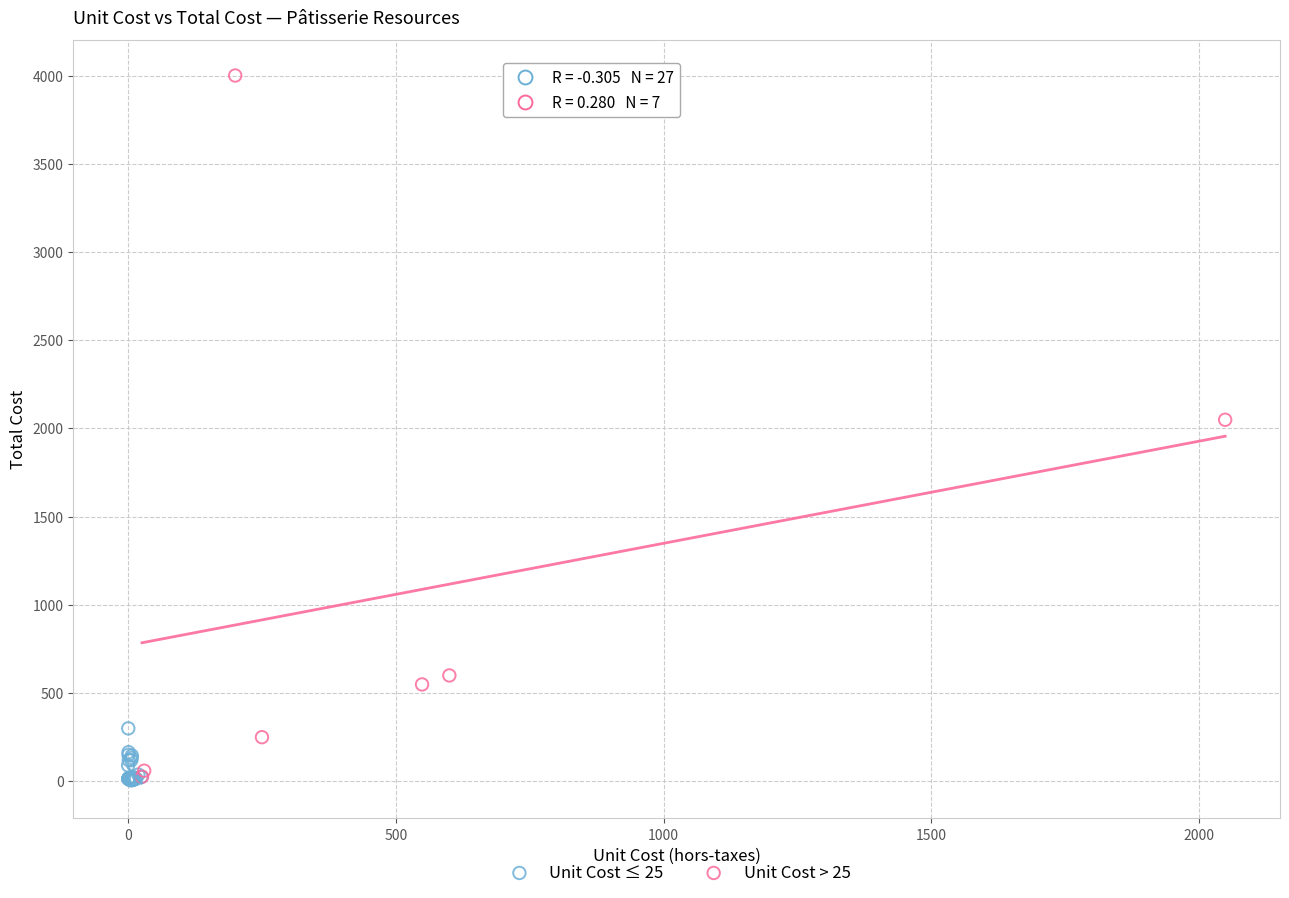

Which series reaches the maximum Y coordinate?

Unit Cost > 25